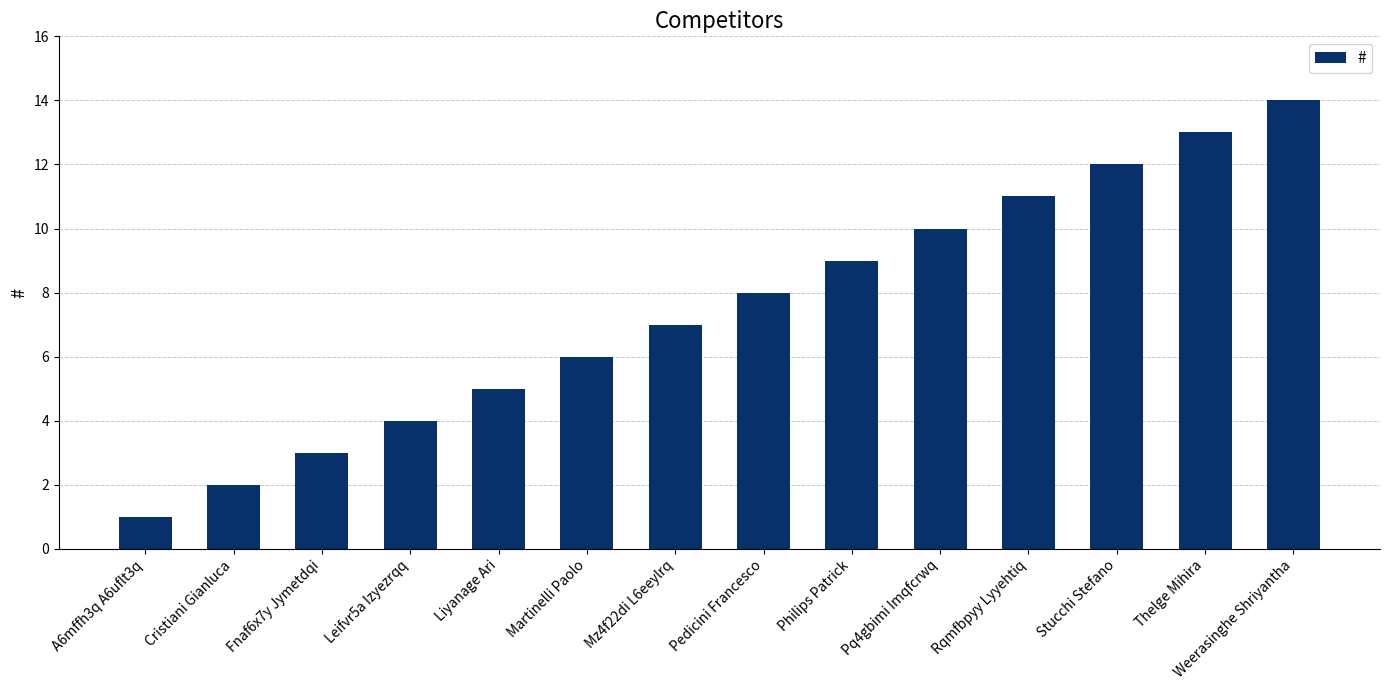

What is the minimum value shown in the chart?

1